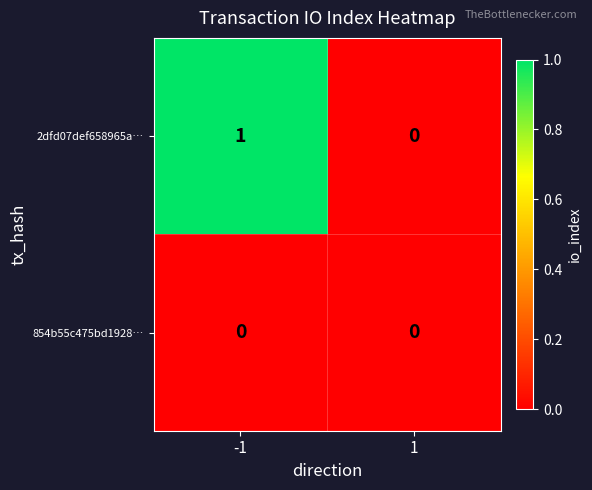

The value of 854b55c475bd1928… at 1 is 0. True or false?

True